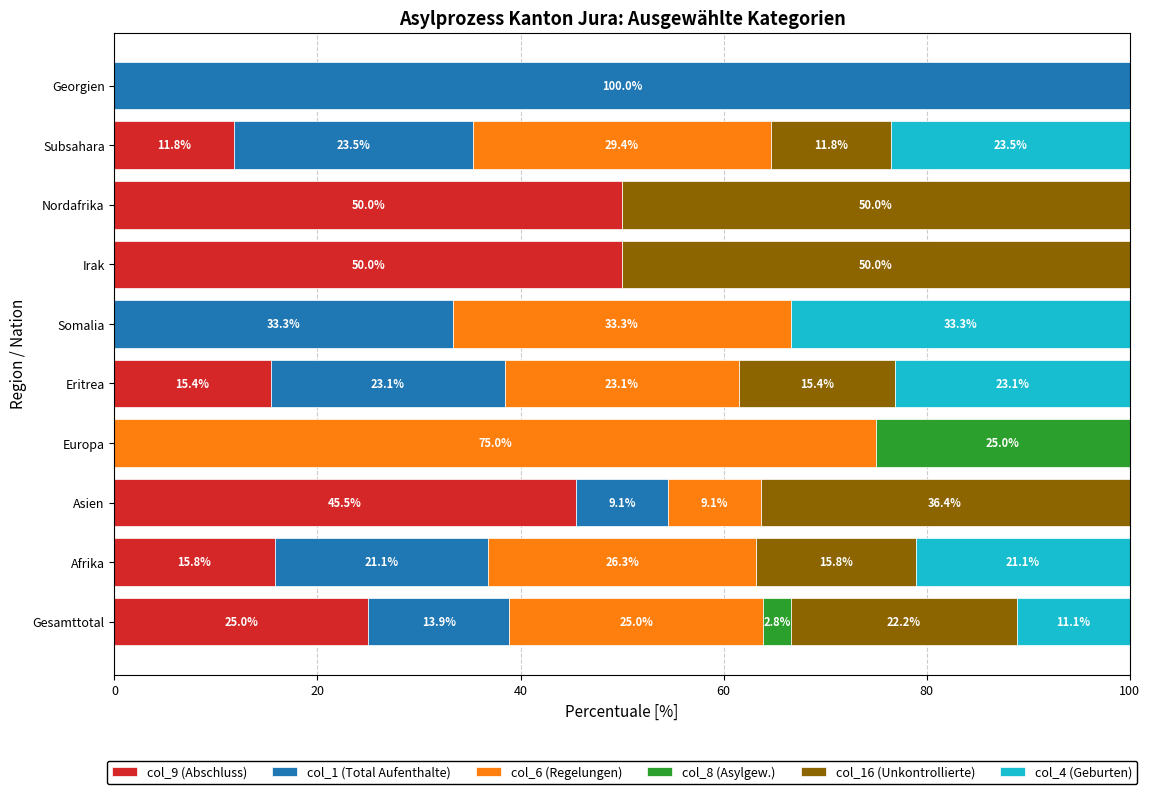

How many categories are shown in the chart?

10